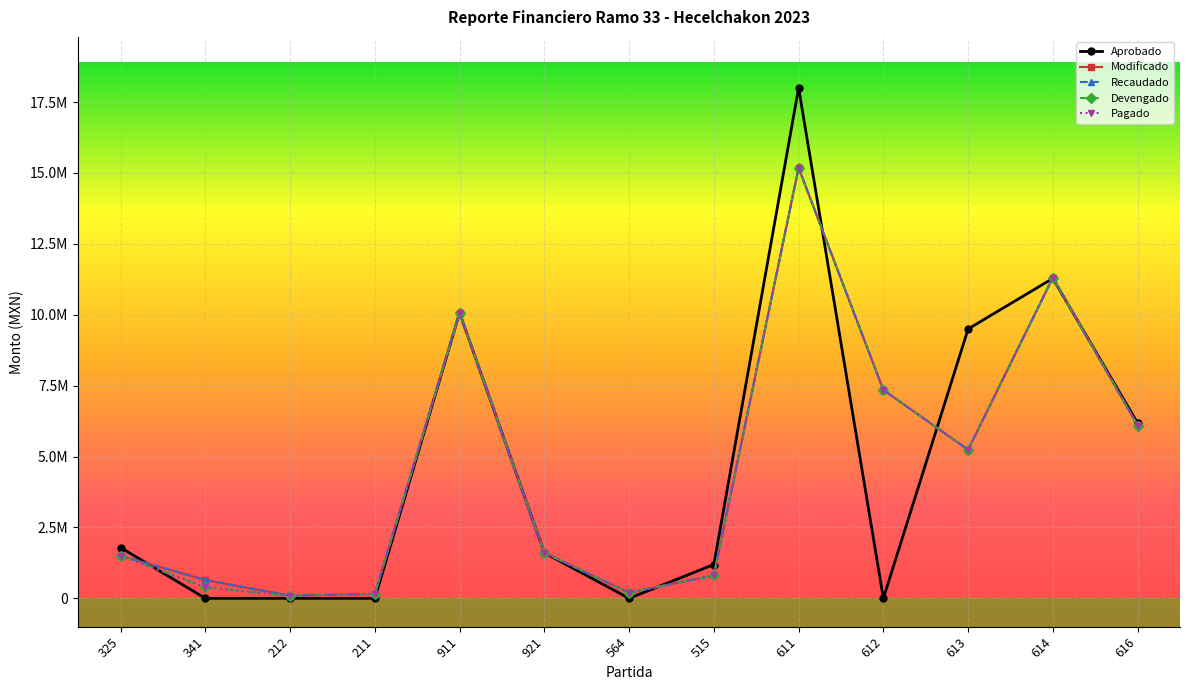

At which label does Pagado first exceed 1604561?

911